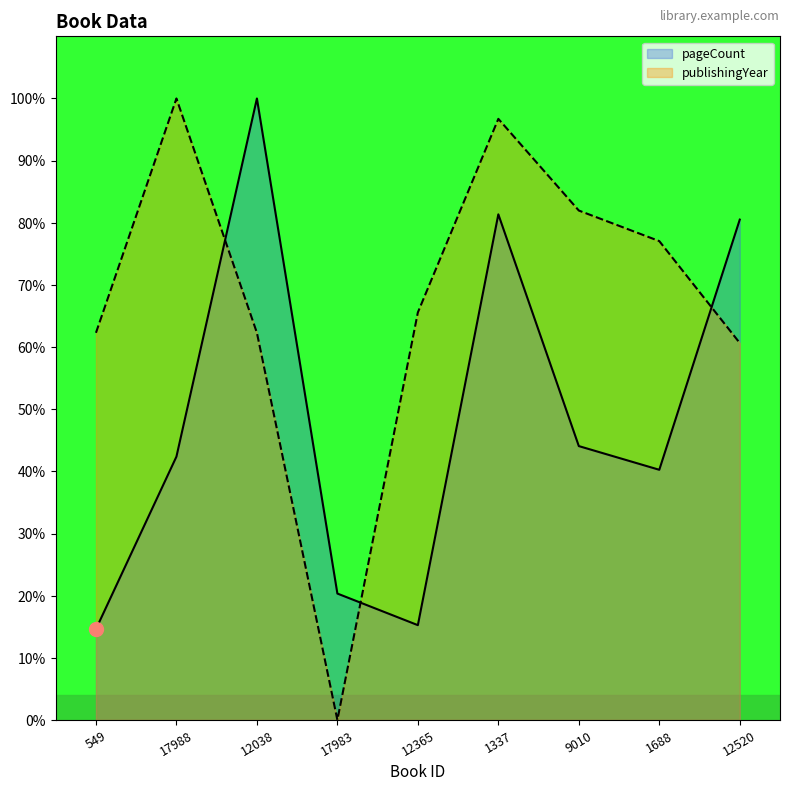

What are all the series names shown in the legend?

pageCount, publishingYear